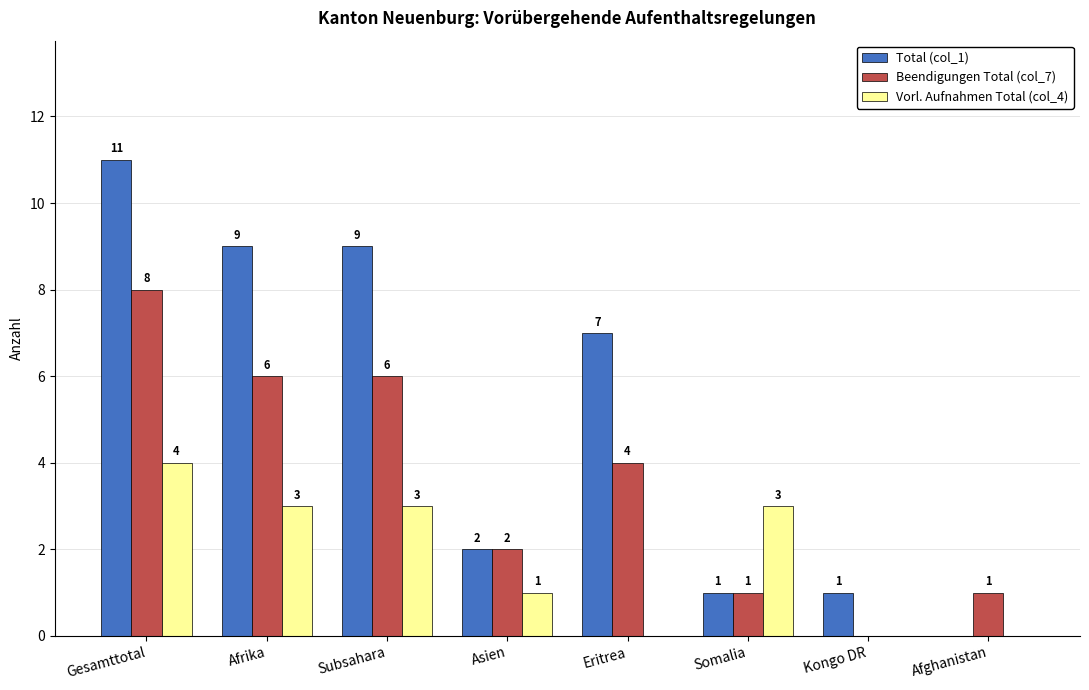

What is the sum of all Total (col_1) values?

40